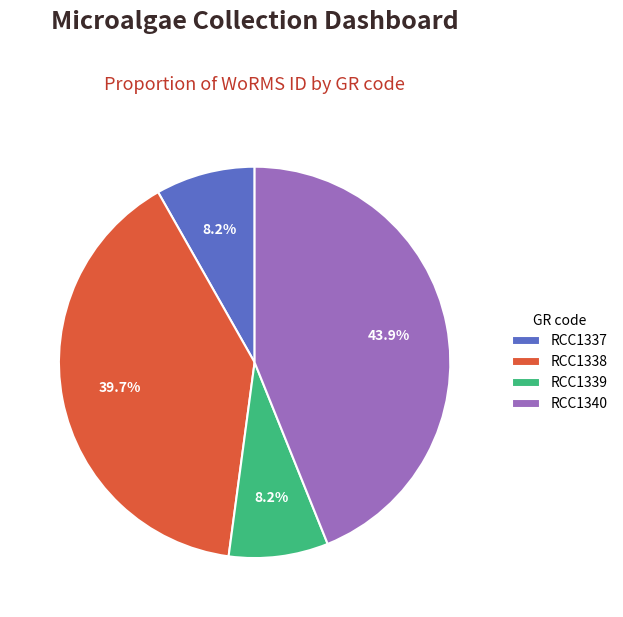

How many segments does this pie chart have?

4